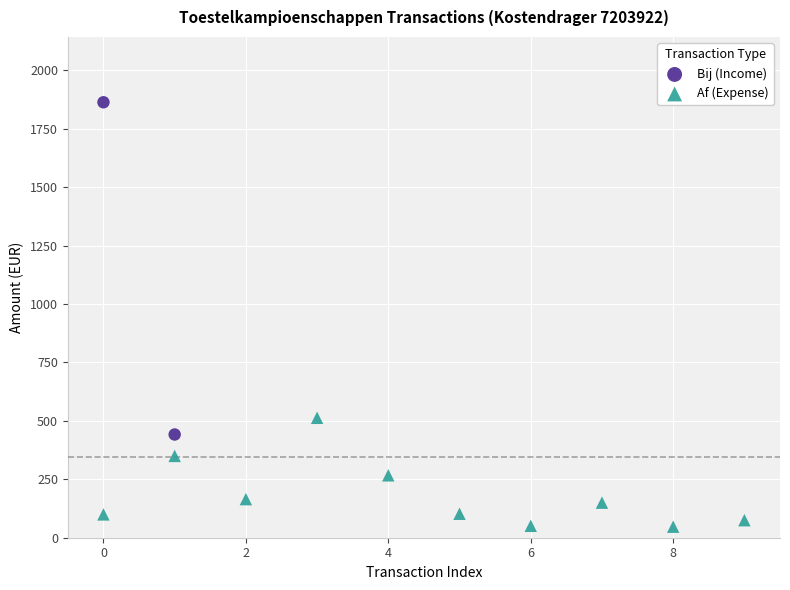

What are all the series names shown in the legend?

Bij (Income), Af (Expense)